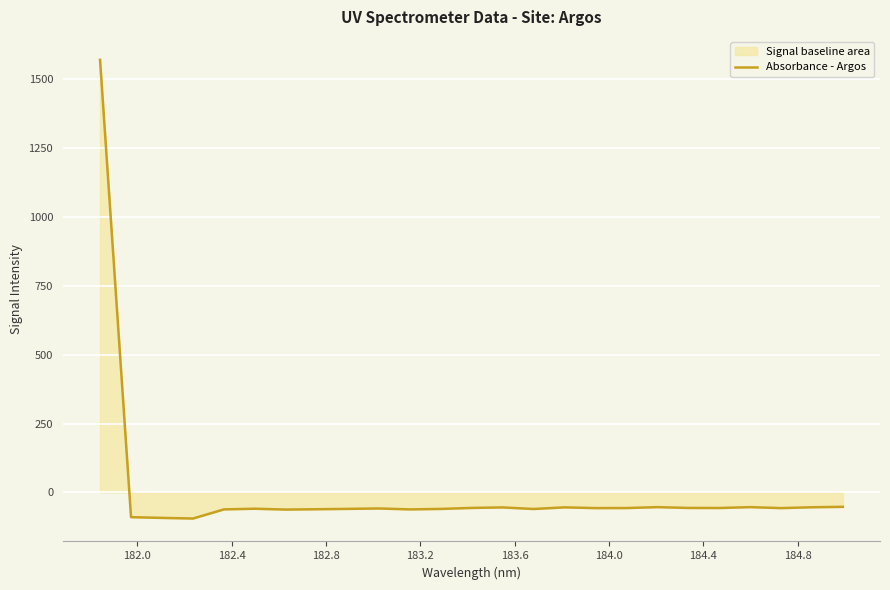

What is the value of the 19th point from the left?

-53.3